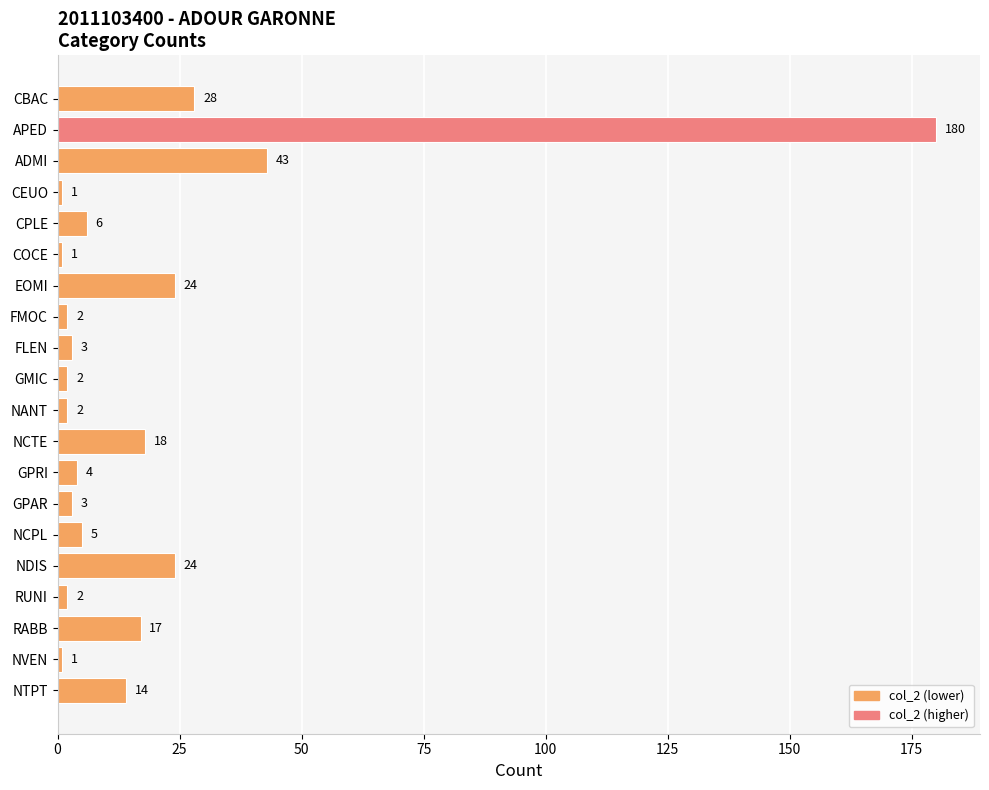

What is the change in value from NANT to NCTE?

+16